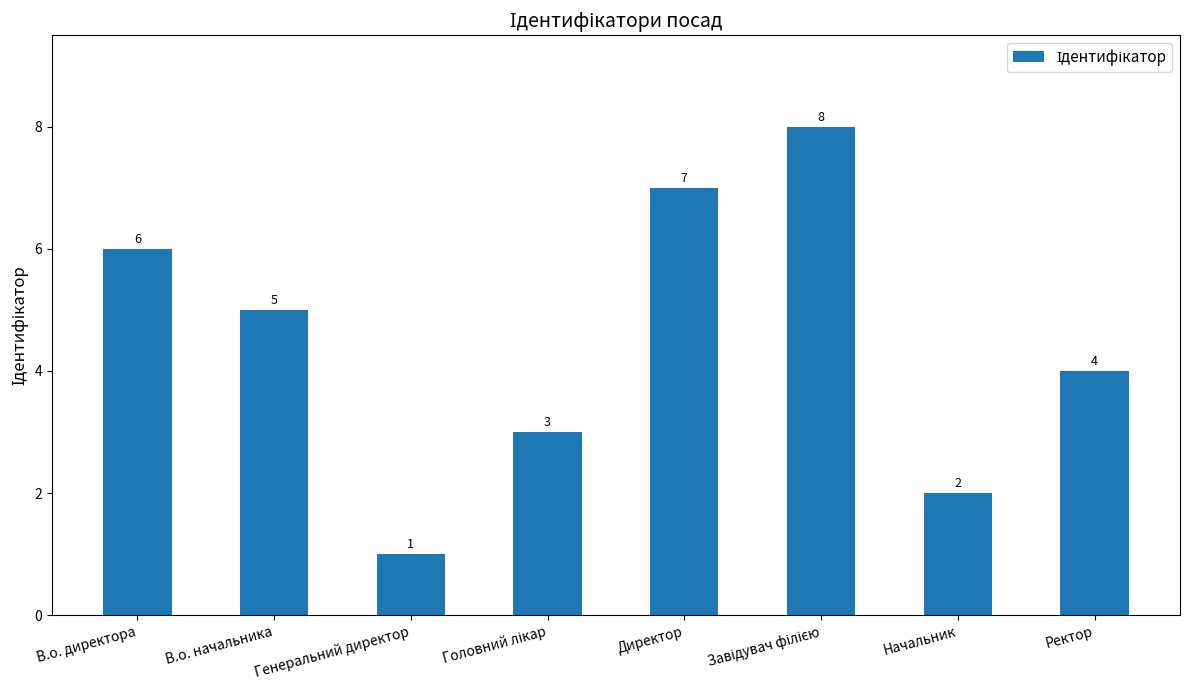

What is the sum of all values?

36